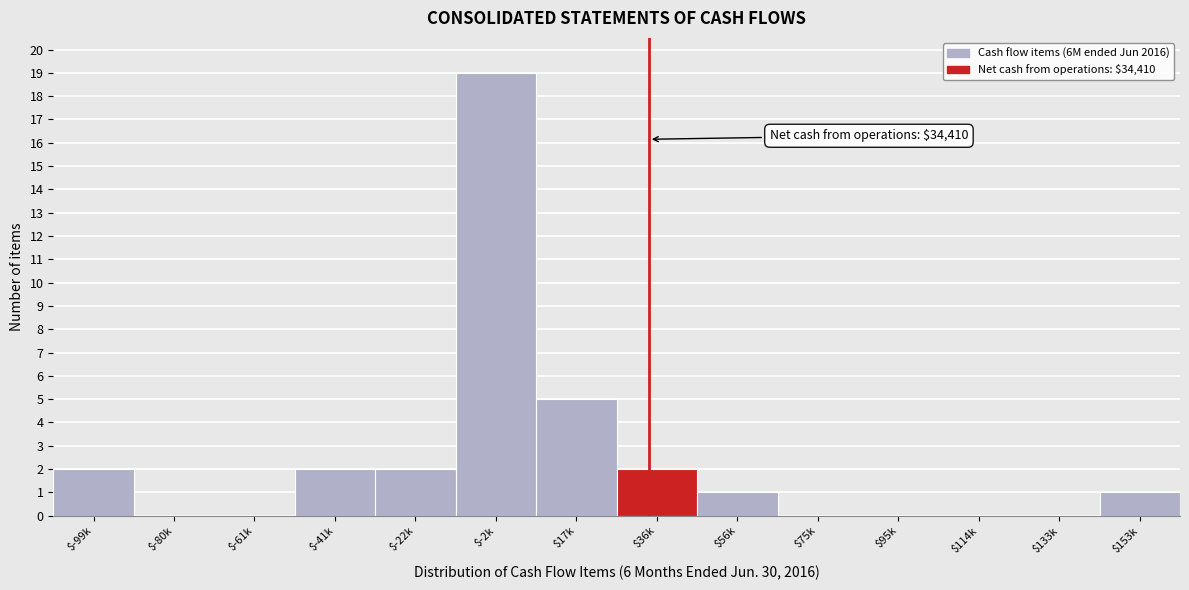

True or false: the data shows -10 at $133k.

False